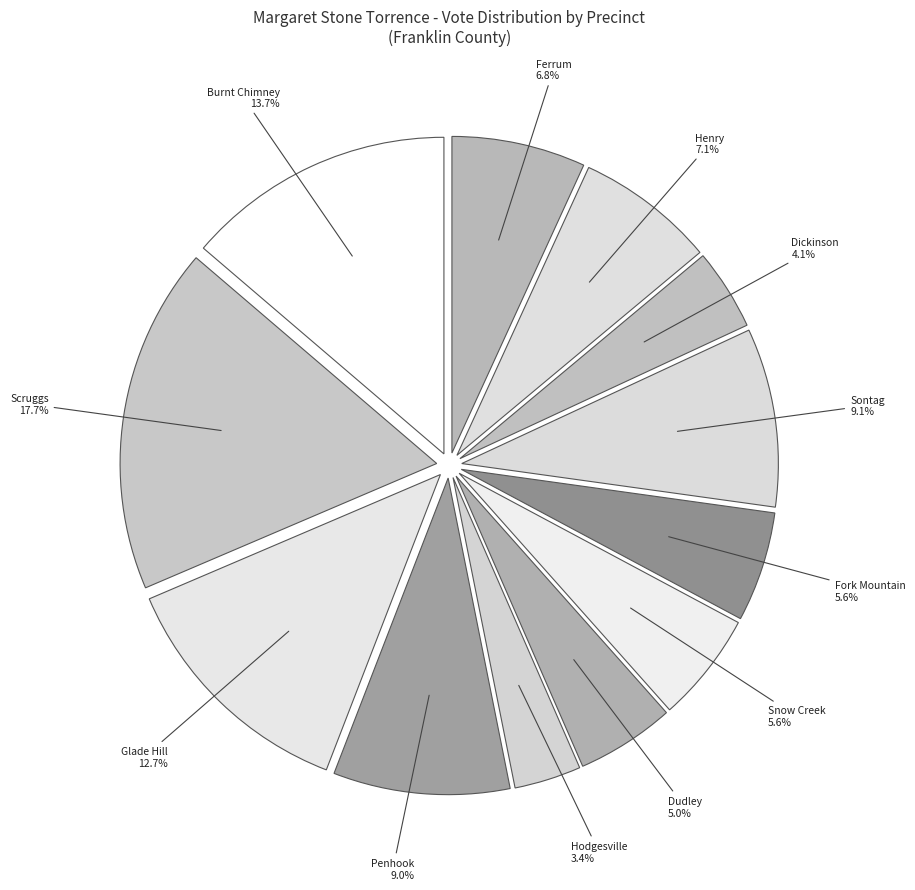

Count the number of slices in the pie.

12